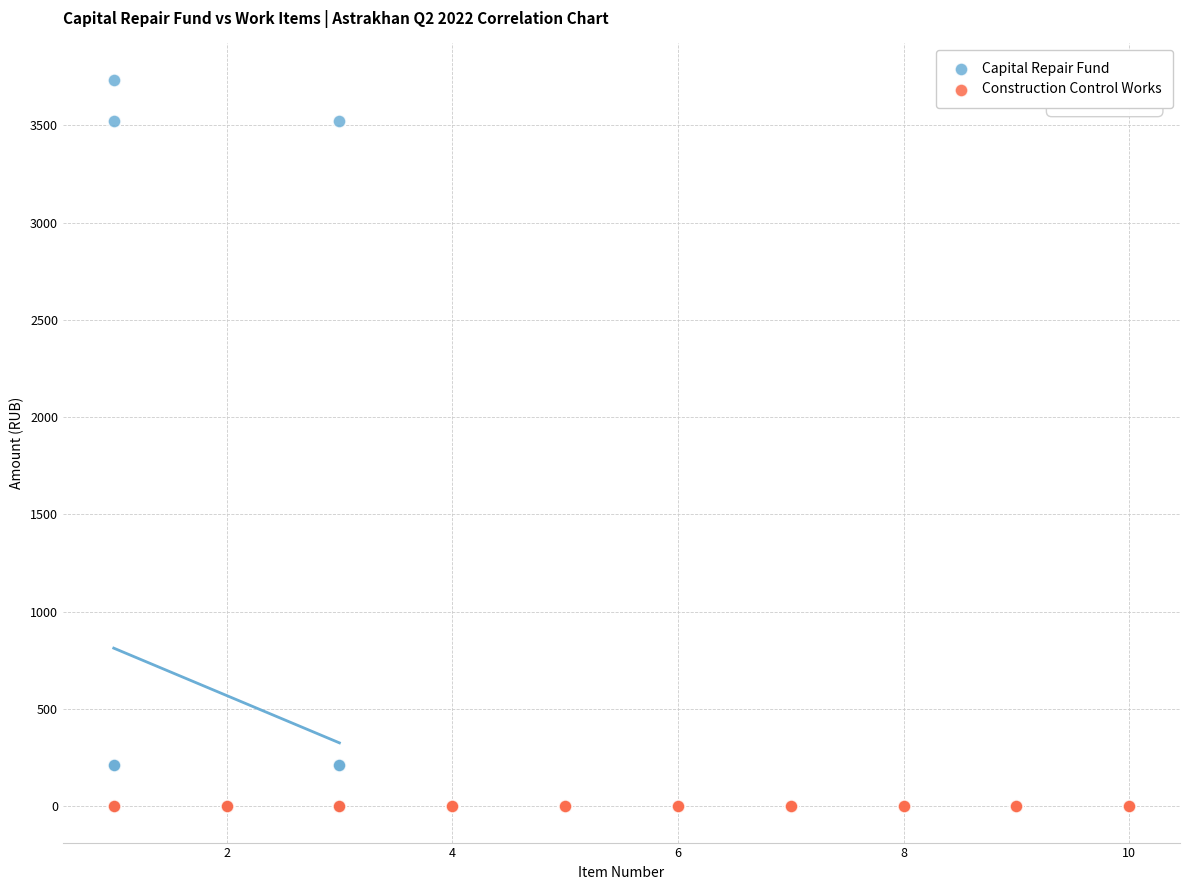

Which series reaches the maximum Y coordinate?

Capital Repair Fund